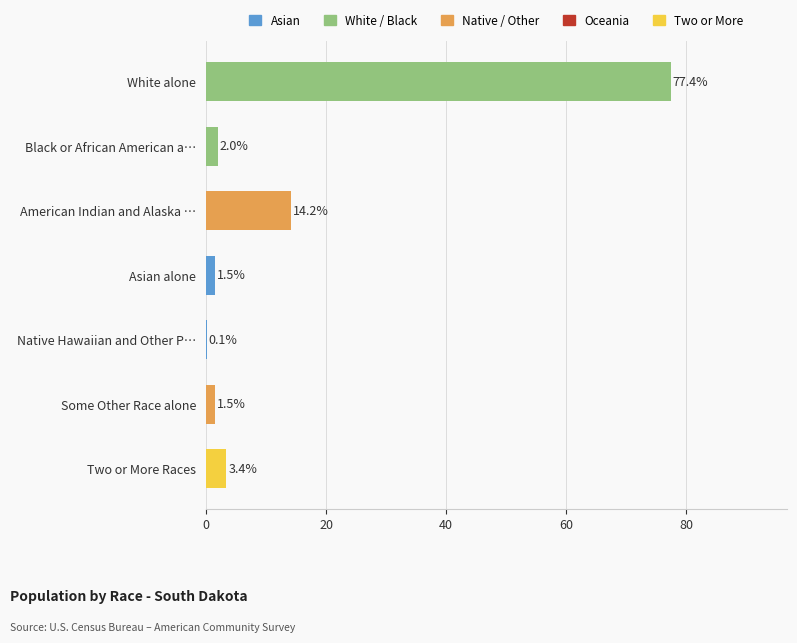

True or false: the data shows 3.4 at Two or More Races.

True